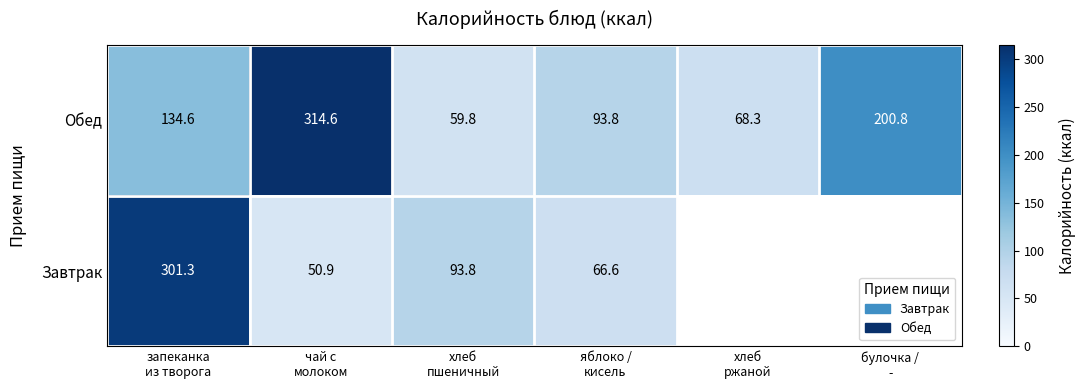

What is the minimum value for Обед?

59.8